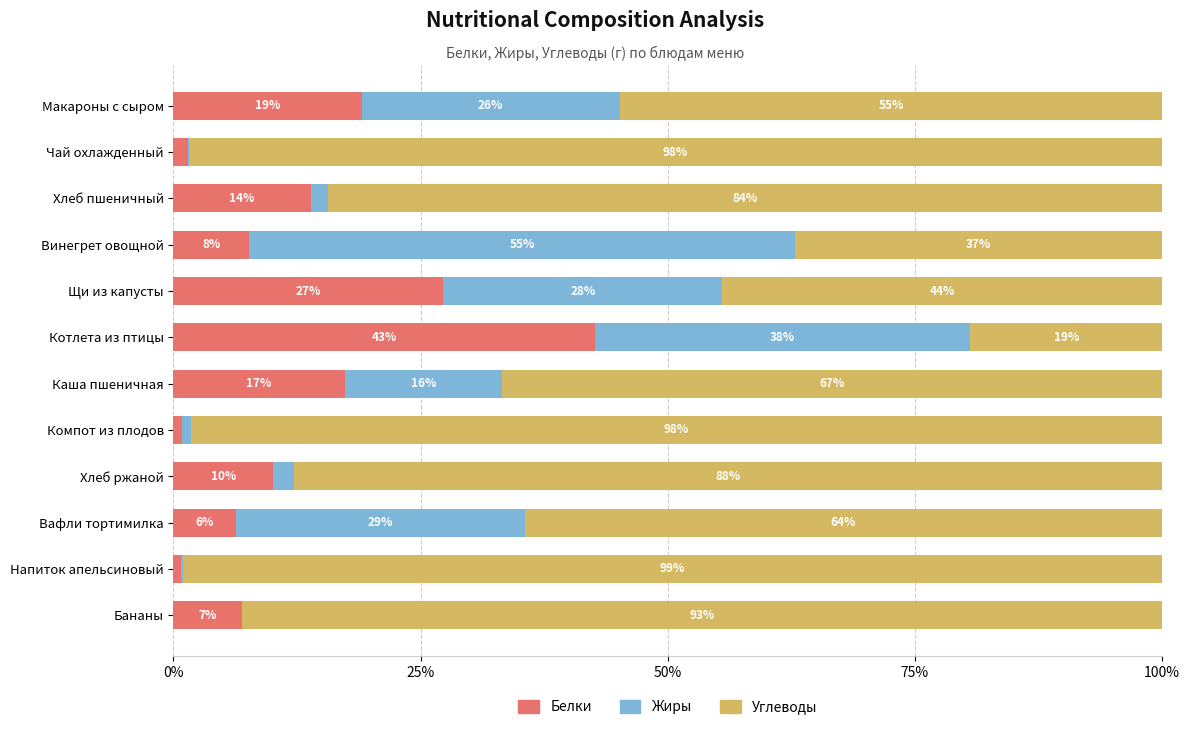

What is the total value across all series at Хлеб пшеничный?

100.0